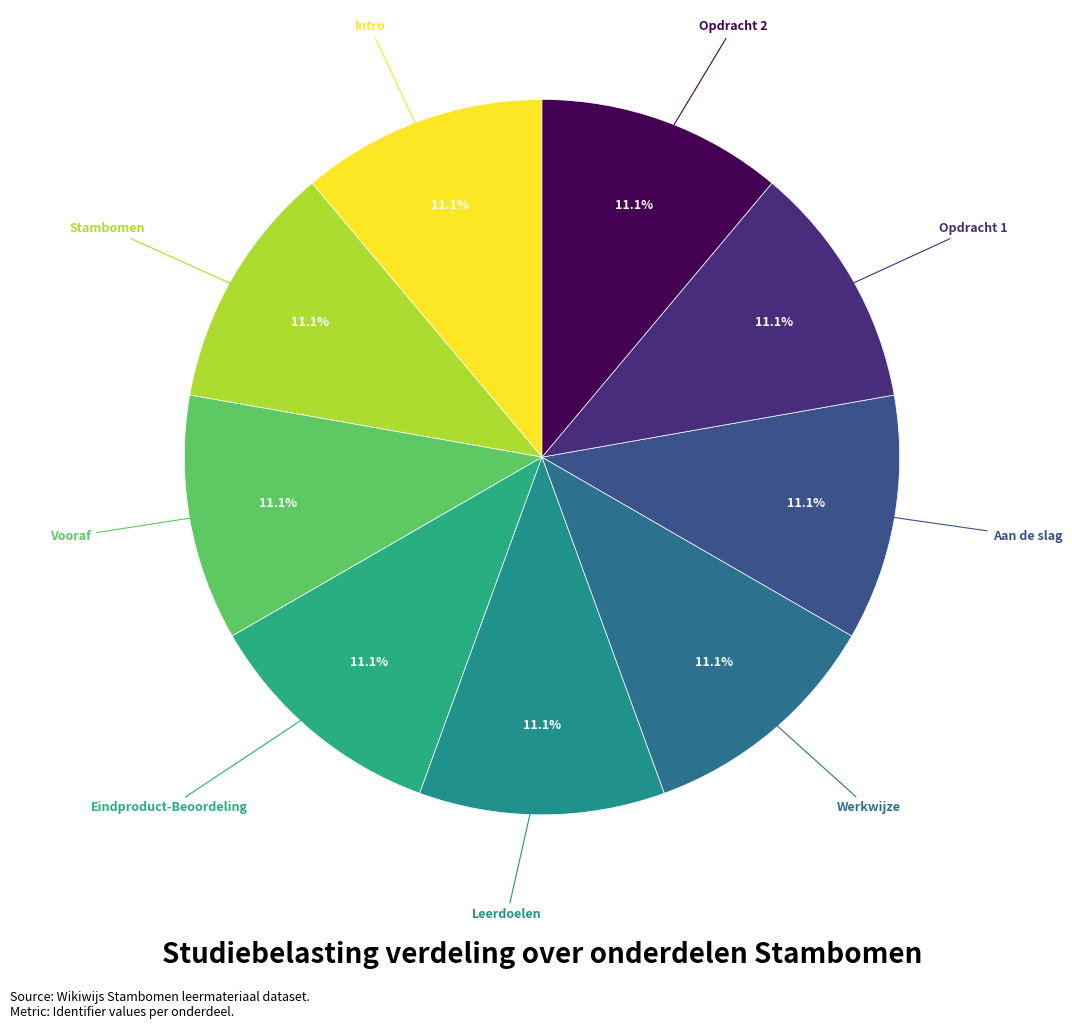

Do Opdracht 2 and Werkwijze together represent more than half of the pie?

No